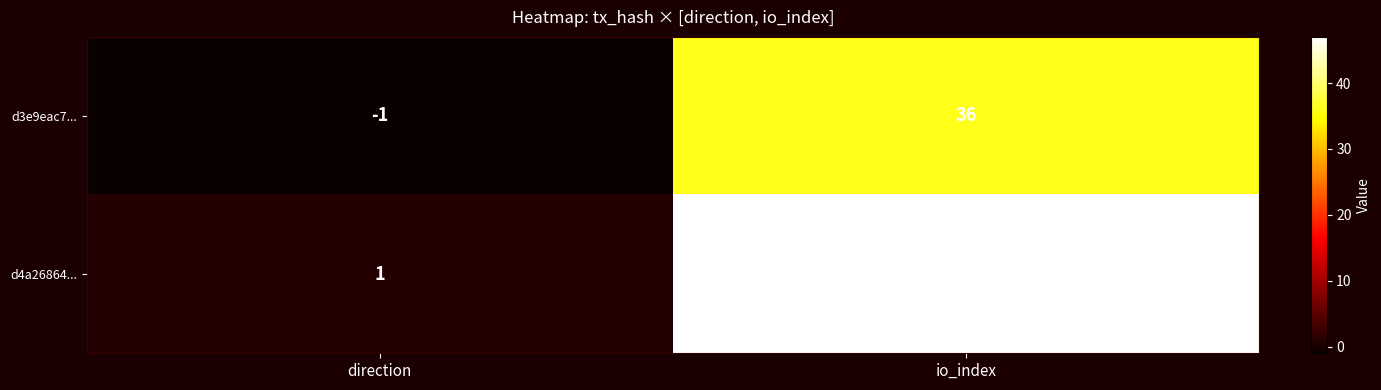

What is the sum of the d3e9eac7... values at direction and io_index?

35